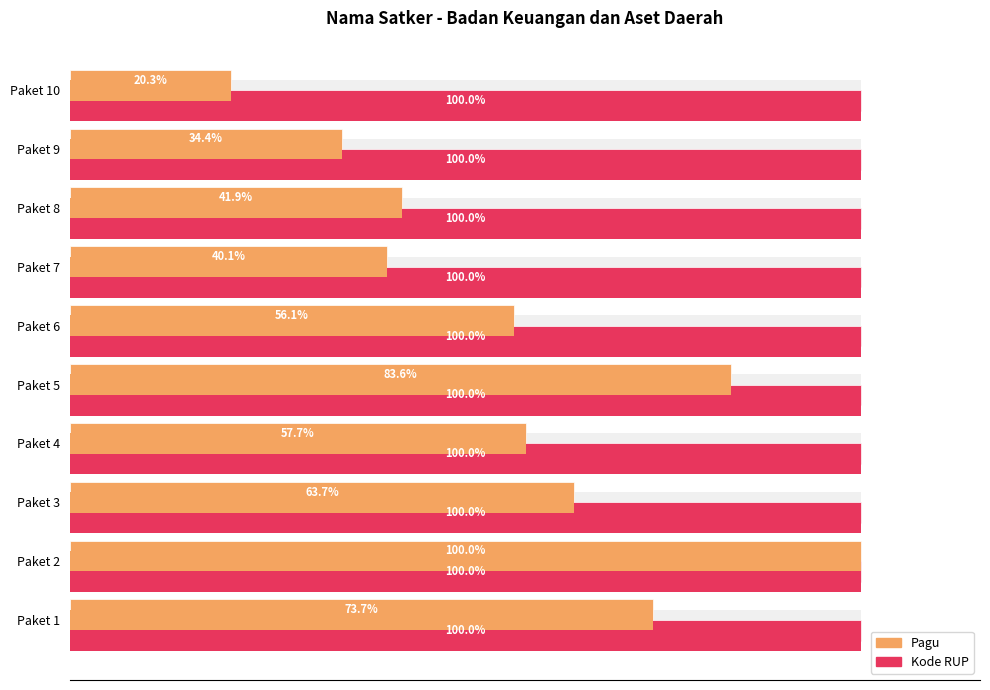

Rank the series at Paket 2 from lowest to highest value.

Pagu, Kode RUP